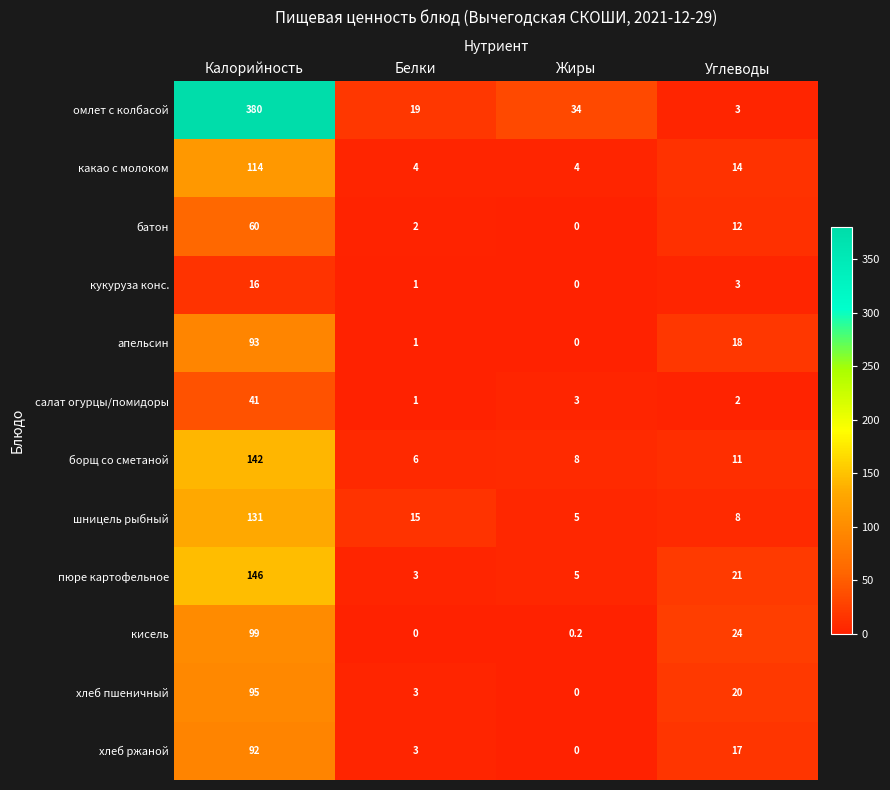

Is it true that пюре картофельное equals 4.4 at Белки?

False